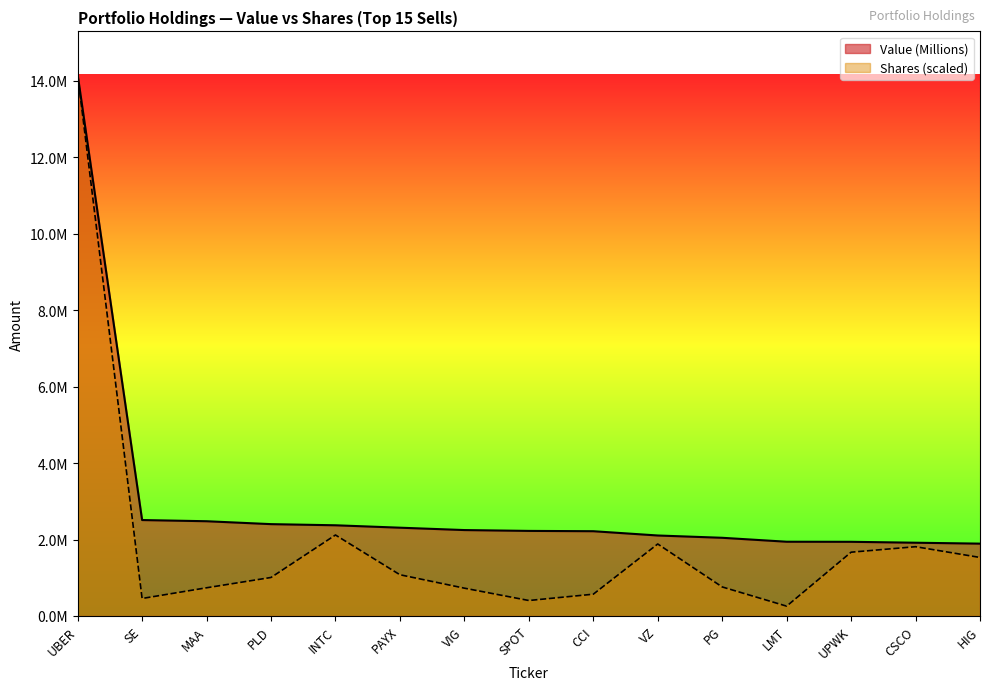

What position from the left is MAA?

3